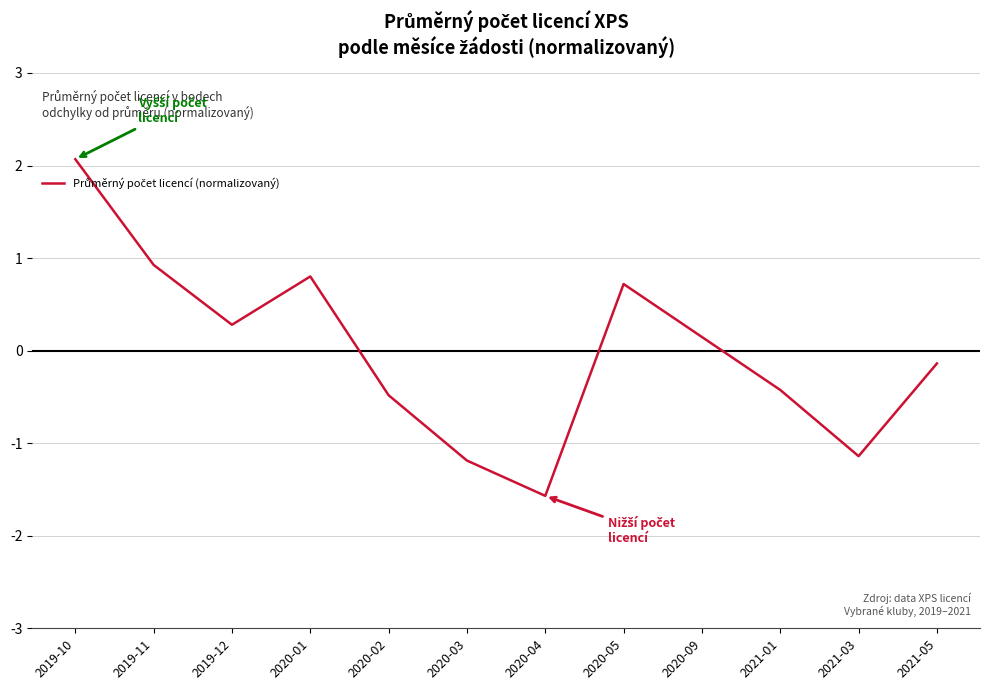

Does the chart display data point markers on the line(s)?

No